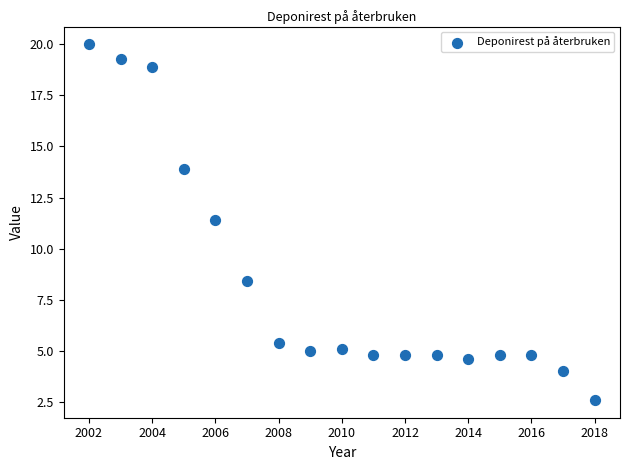

What is the range of X values (max minus min)?

16.0